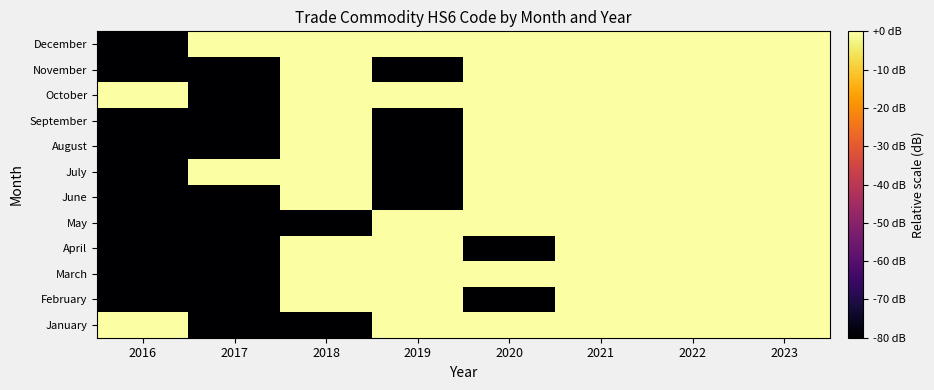

At which category is the sum across all series the highest?

2021